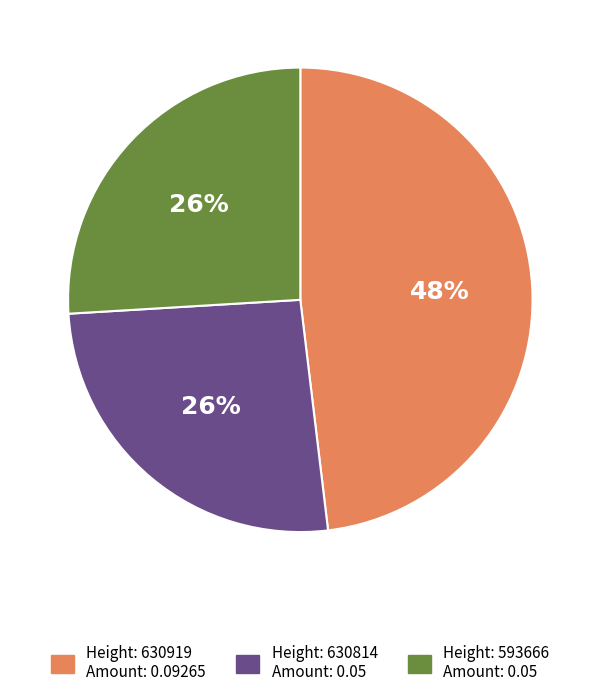

Does any single category account for the majority?

No